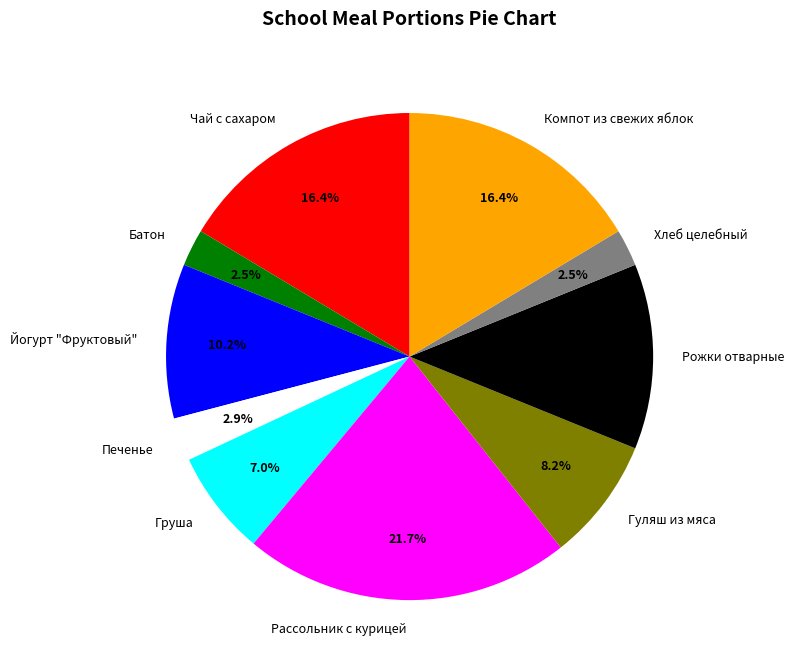

Is it true that Рассольник с курицей is 9% of the pie?

False